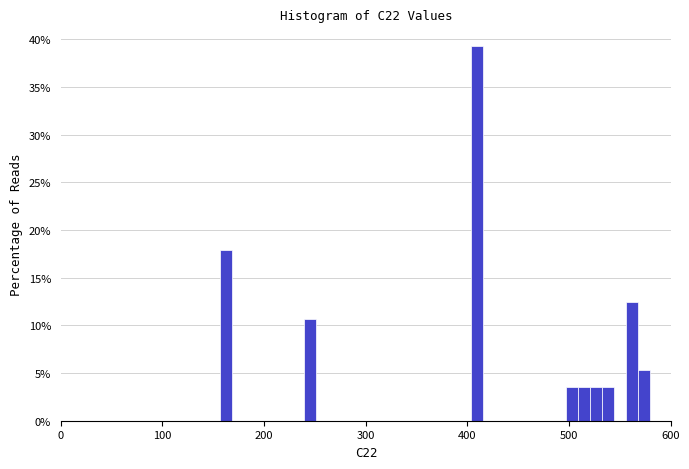

Read against the x-axis, roughly where is the centre of the tallest bar?

410